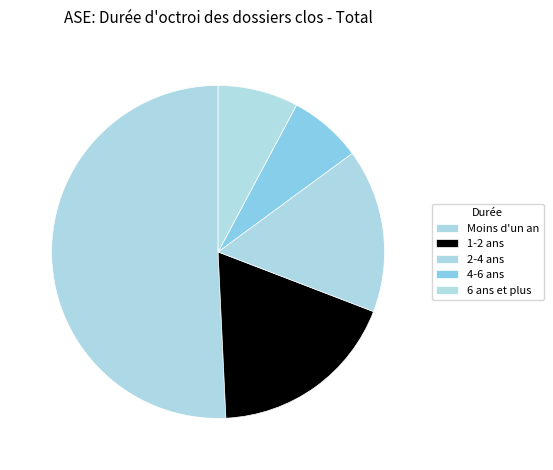

Count the number of slices in the pie.

5